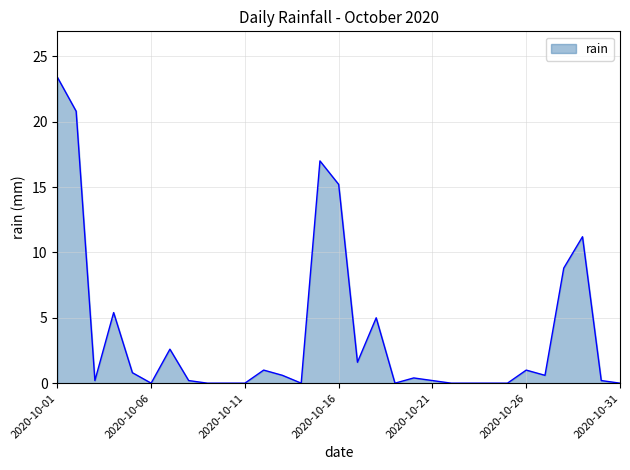

What is the greatest value displayed?

23.4